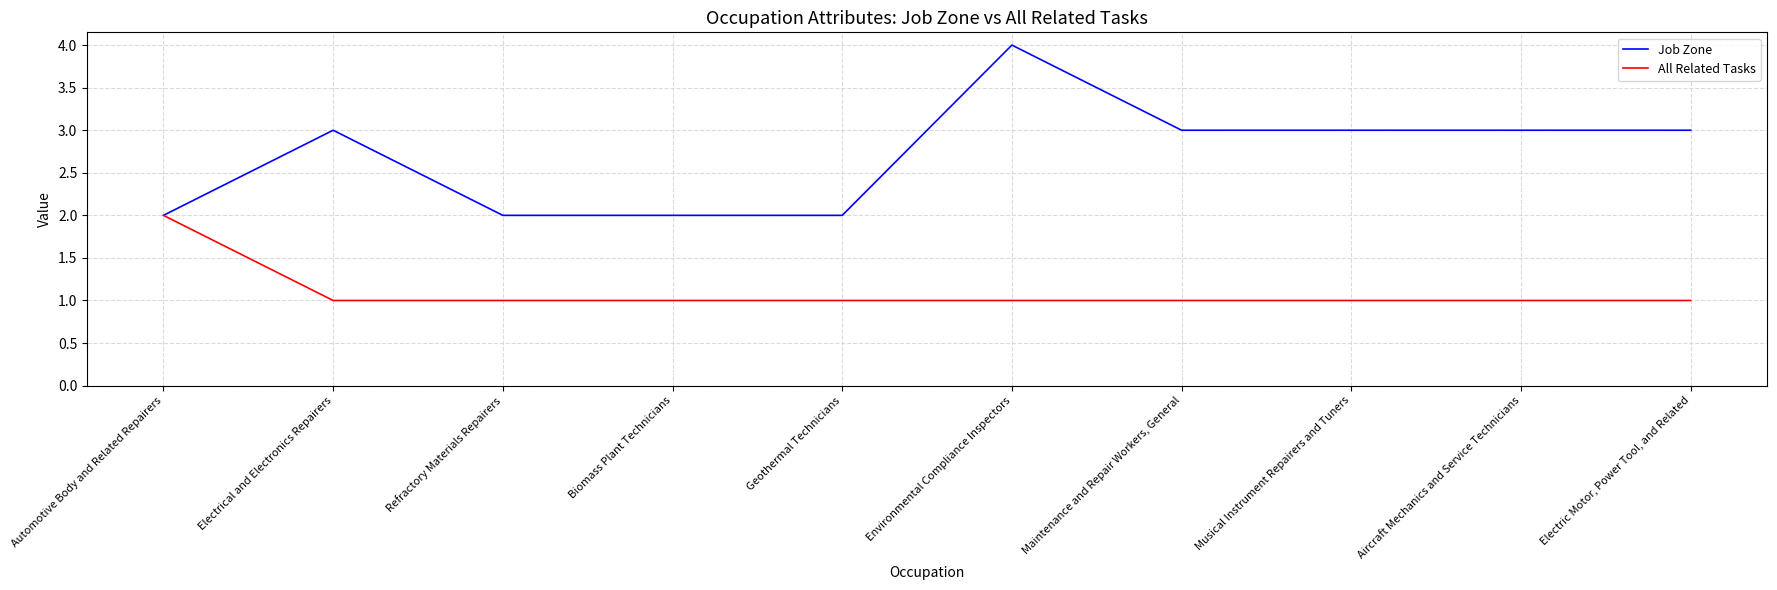

Rank the series at Refractory Materials Repairers from lowest to highest value.

All Related Tasks, Job Zone